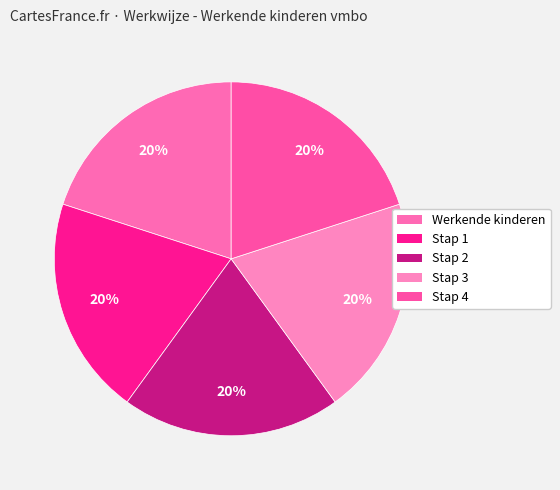

What percentage do Stap 1 and Stap 4 together represent?

40.0%